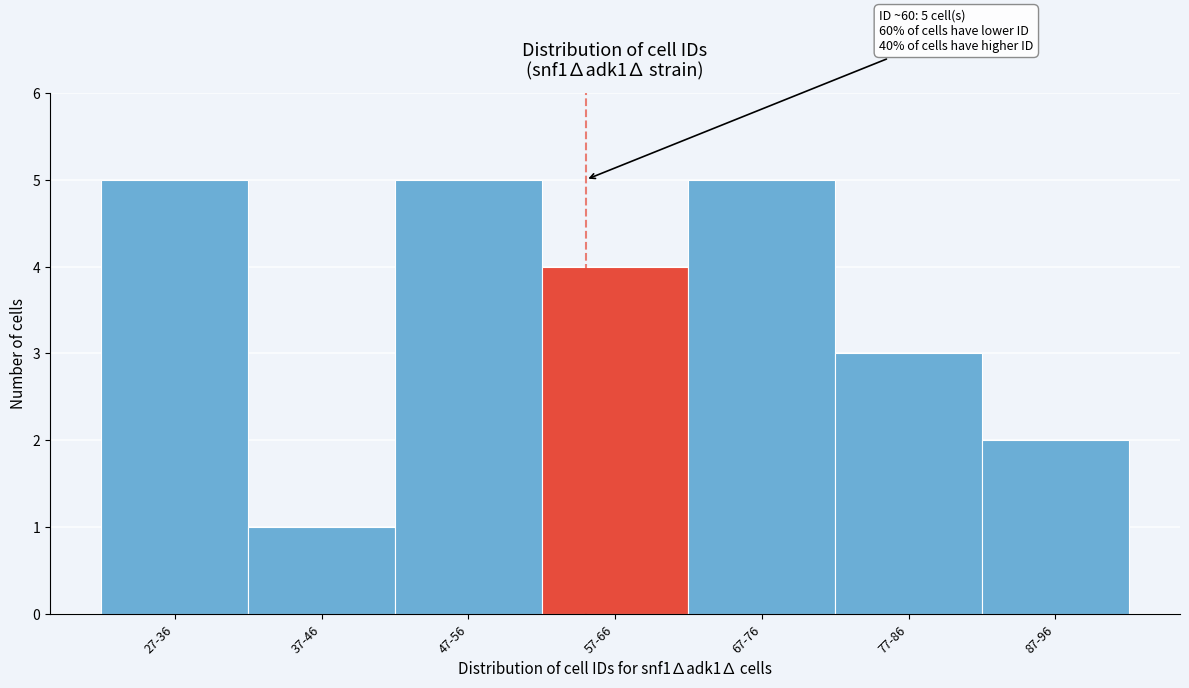

Reading left to right, what are all the values shown in this chart?

5	1	5	4	5	3	2